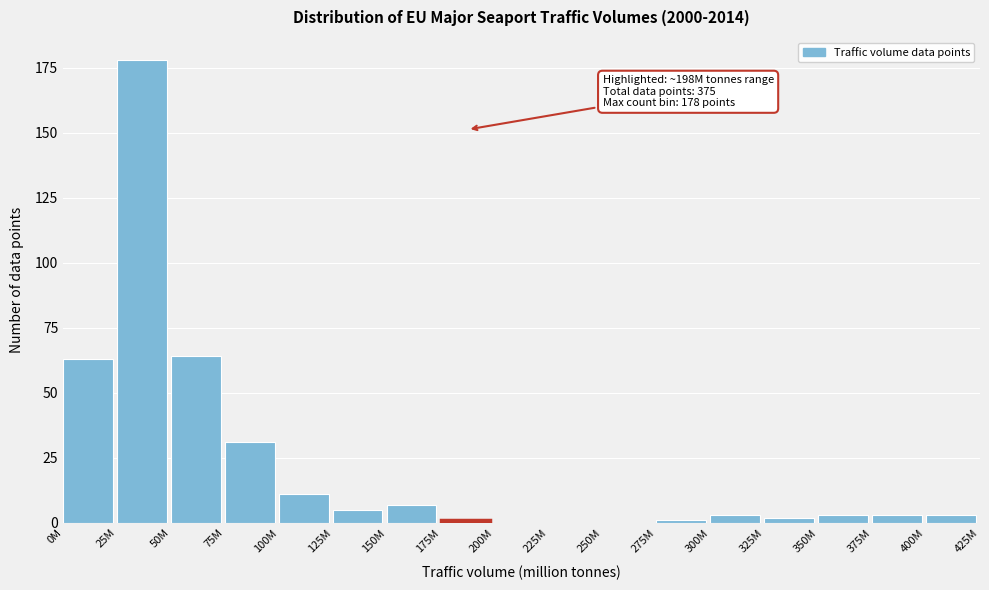

Reading left to right, list all the values displayed in this chart.

0M=63	25M=178	50M=64	75M=31	100M=11	125M=5	150M=7	175M=1	200M=0	225M=0	250M=0	275M=1	300M=3	325M=2	350M=3	375M=3	400M=3